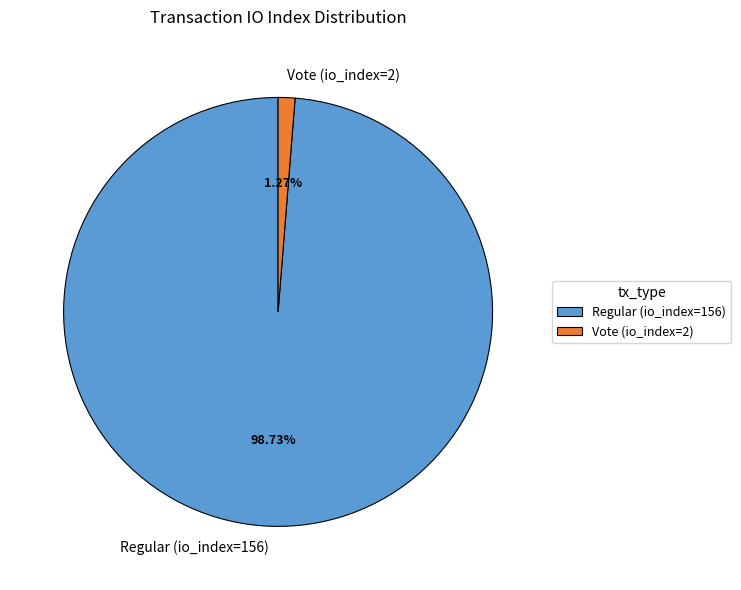

To the nearest percent, what is the difference between the largest and smallest slice percentages?

97%